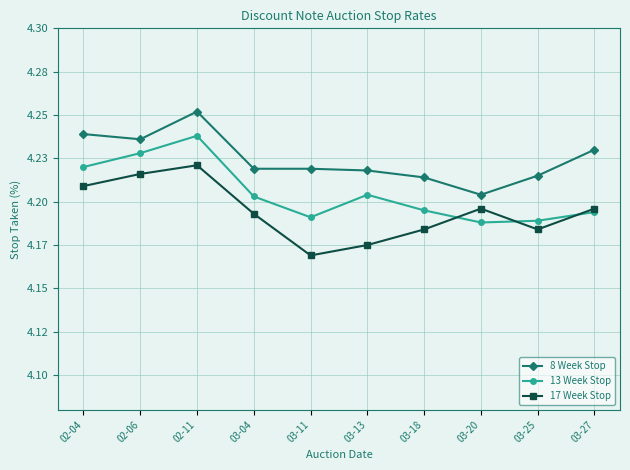

Which series has the widest spread of values?

17 Week Stop